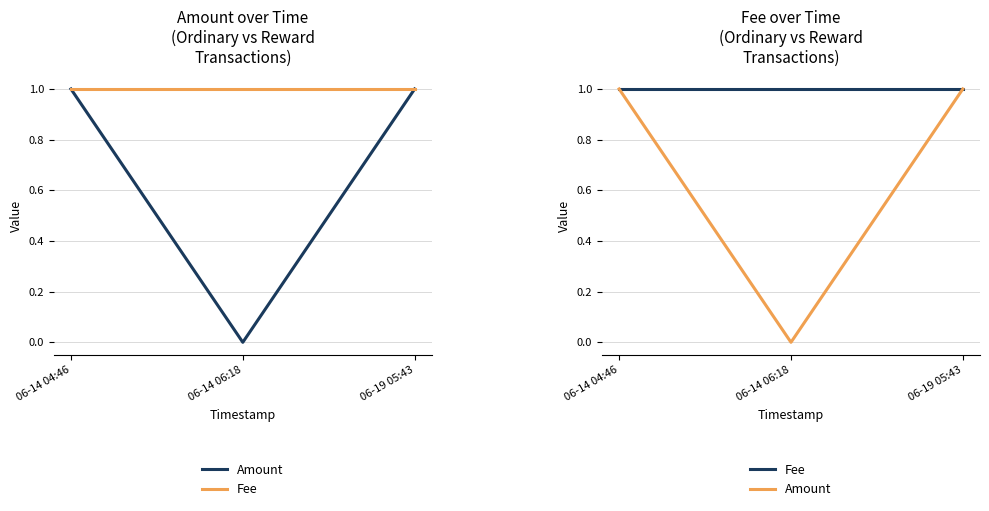

Does the chart display data point markers on the line(s)?

No